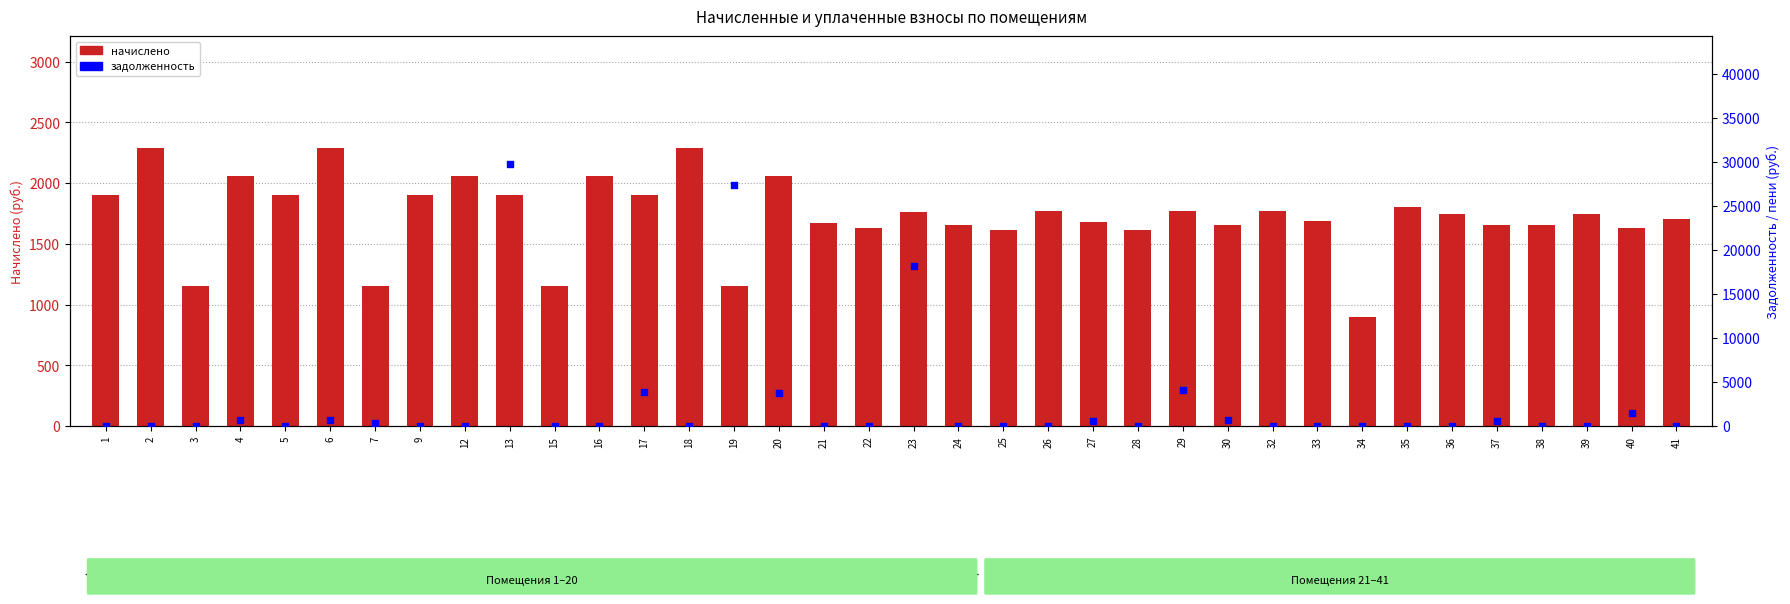

Is the value of задолженность at 30 greater than the value of начислено at 6?

No